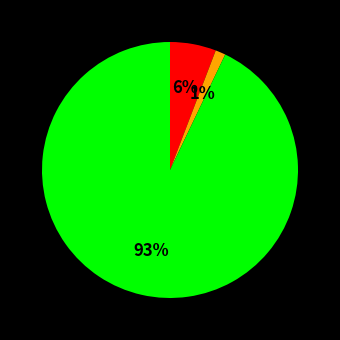

Count the number of slices in the pie.

3